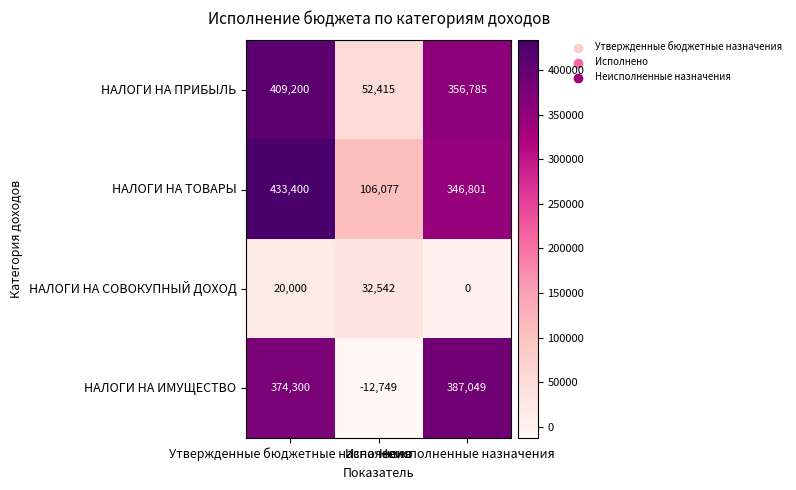

How many НАЛОГИ НА ПРИБЫЛЬ values are between 52415 and 409200?

3